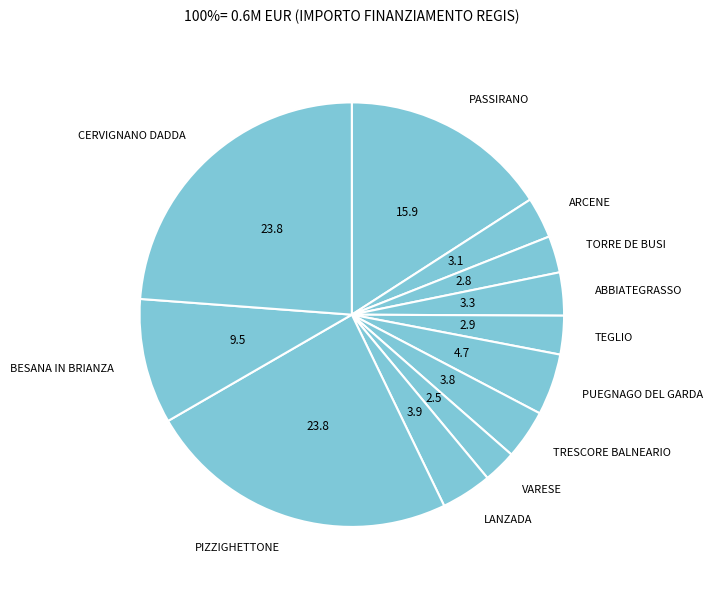

What is the smallest slice in the pie chart?

VARESE